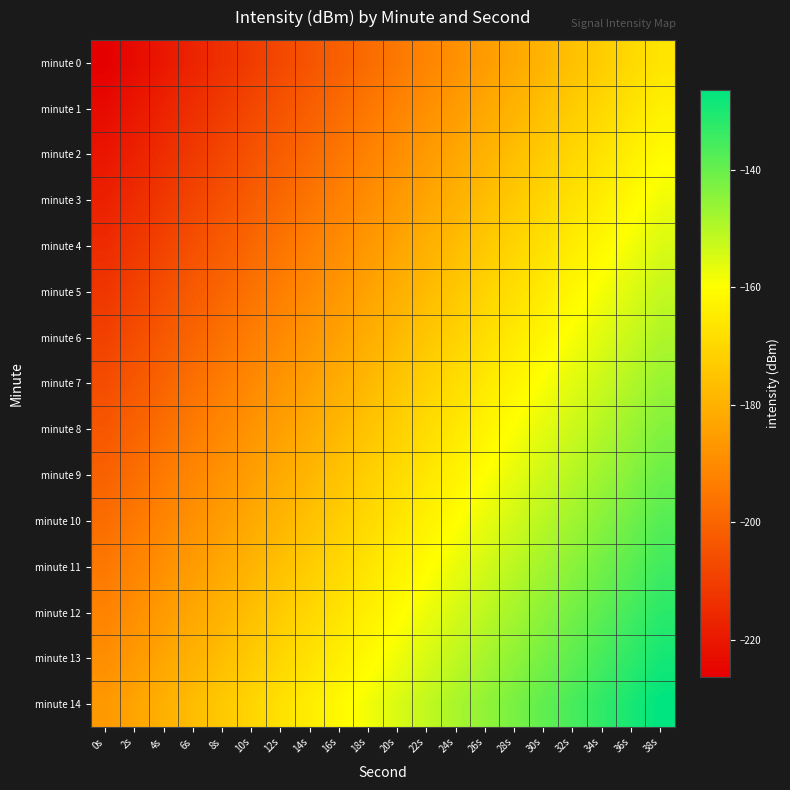

Rank the series by their maximum value, from lowest to highest.

minute 0, minute 1, minute 2, minute 3, minute 4, minute 5, minute 6, minute 7, minute 8, minute 9, minute 10, minute 11, minute 12, minute 13, minute 14